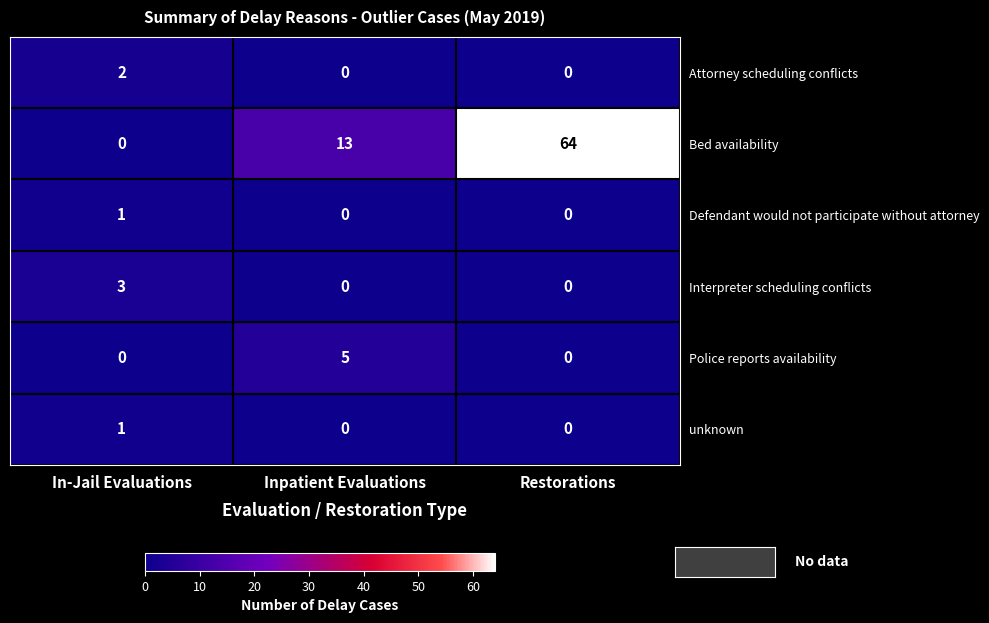

The Police reports availability series shows 8 at Inpatient Evaluations. True or false?

False